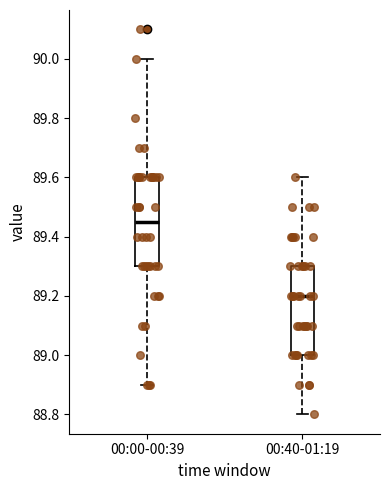

Which box's median line is the lowest?

00:40-01:19